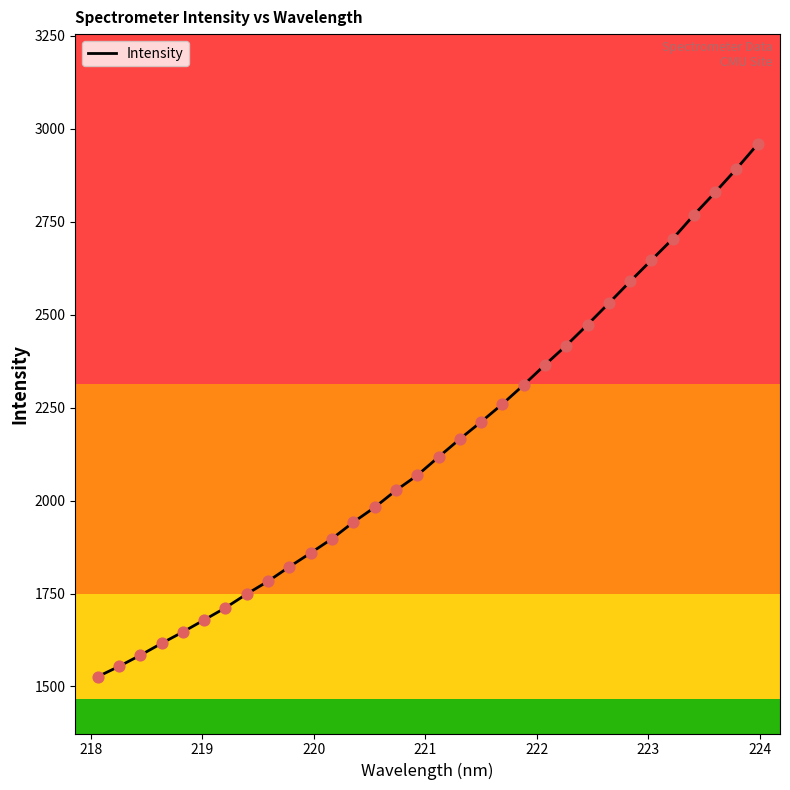

What is the smallest value displayed?

1526.3